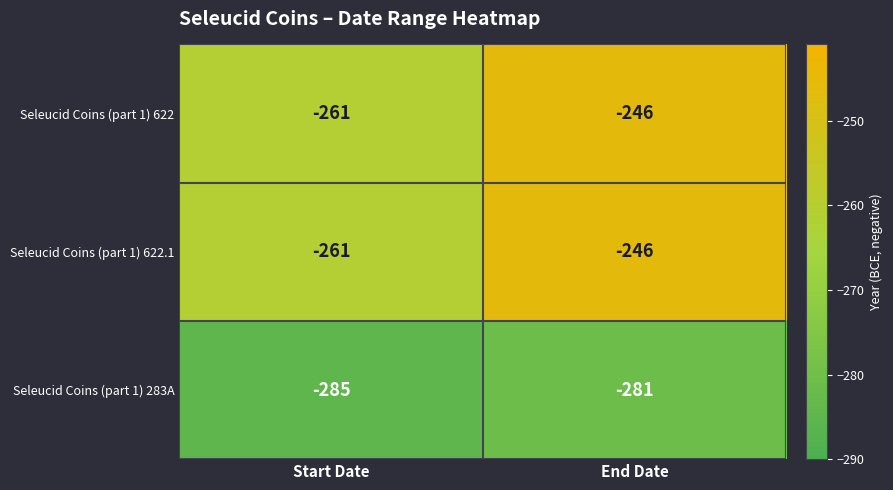

Rank the categories by Seleucid Coins (part 1) 622 value from highest to lowest.

End Date, Start Date